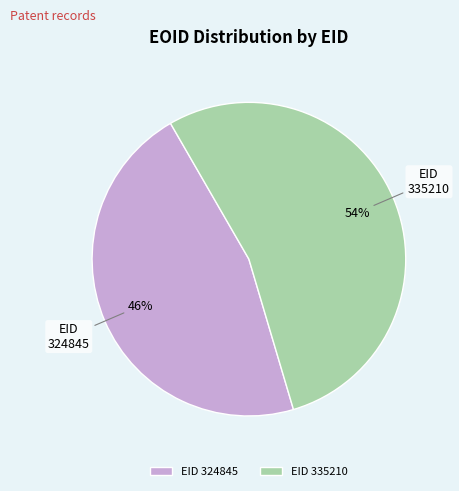

How many slices are in this pie chart?

2